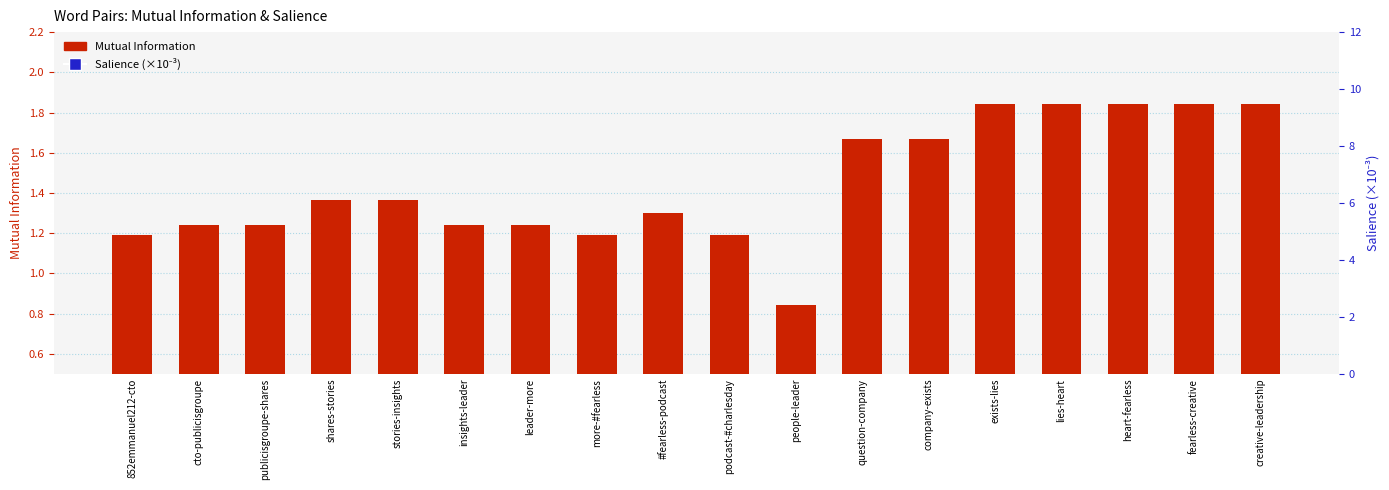

At how many categories does at least one series exceed 59?

18